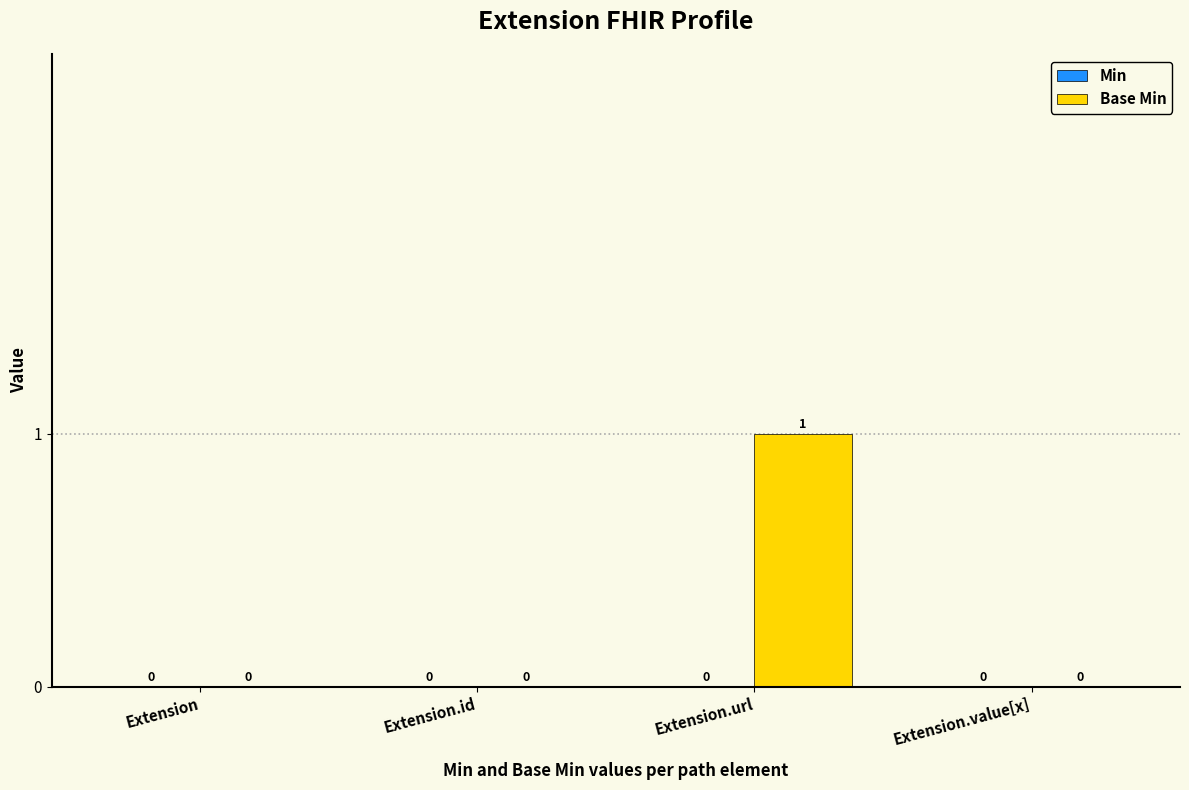

What is the change in value from Extension to Extension.url?

+1